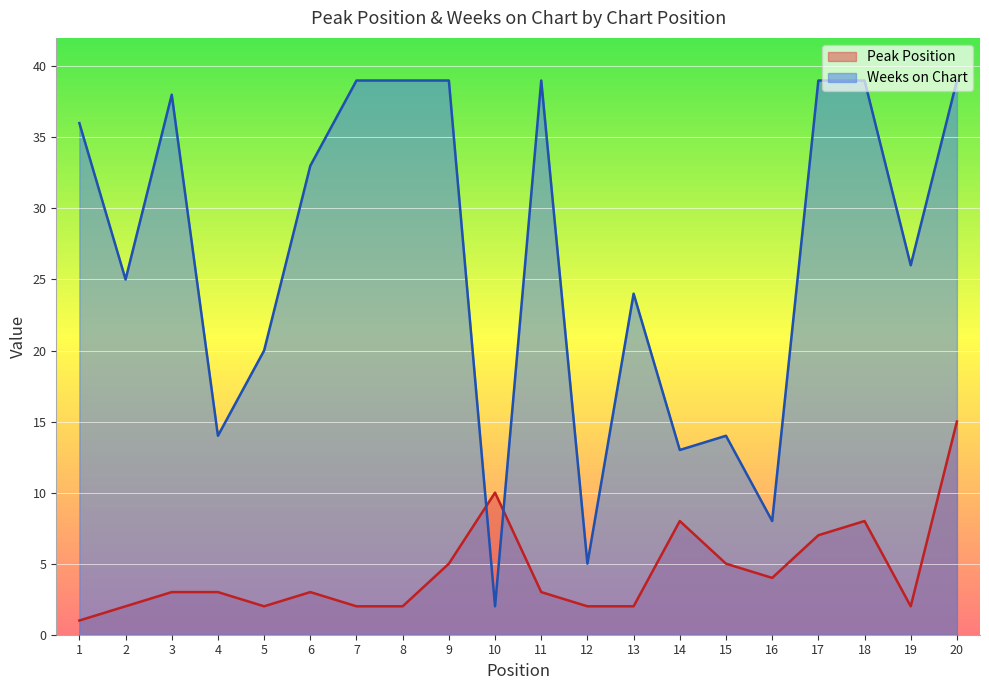

Which series ends up on top after the final intersection of Weeks on Chart and Peak Position?

Weeks on Chart